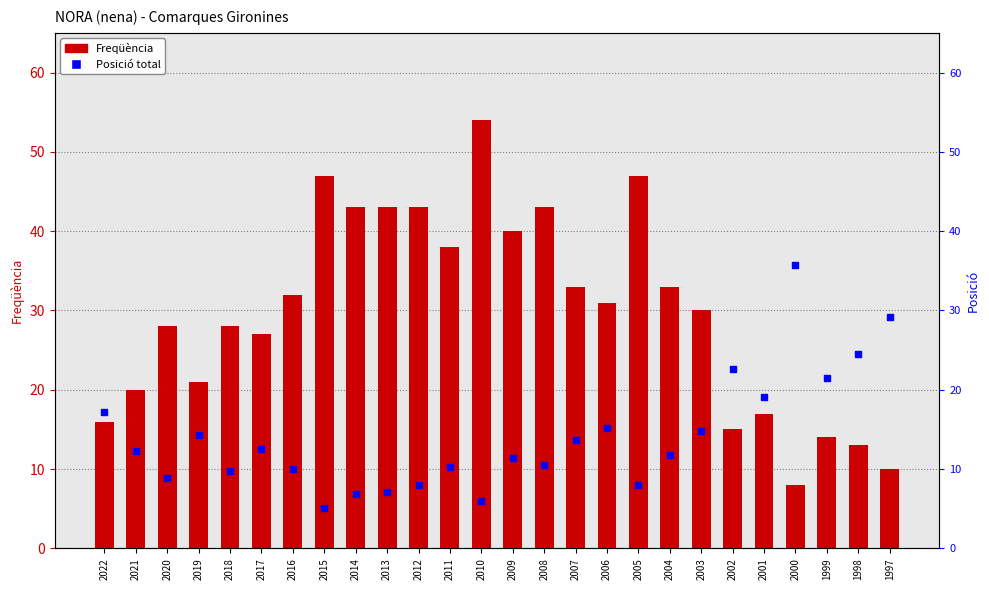

Which series has the largest total across all categories?

Freqüència